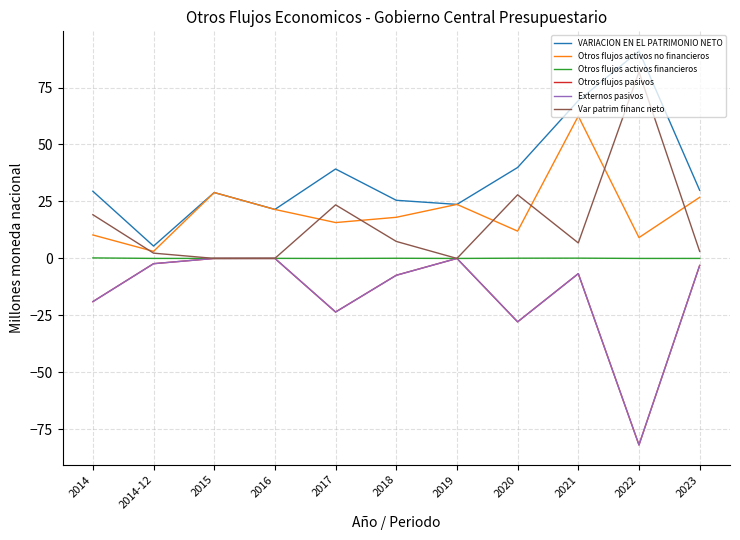

Does the chart have visible grid lines?

Yes